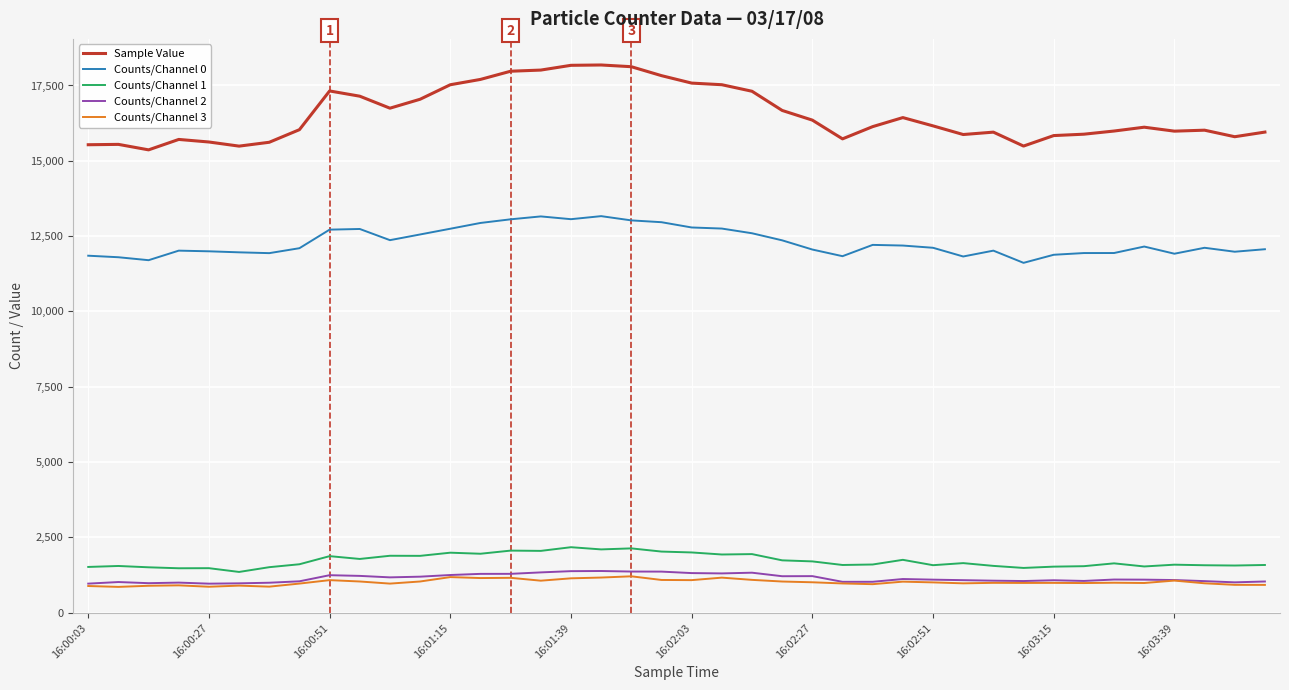

True or false: Counts/Channel 1 and Counts/Channel 0 intersect in this chart.

False